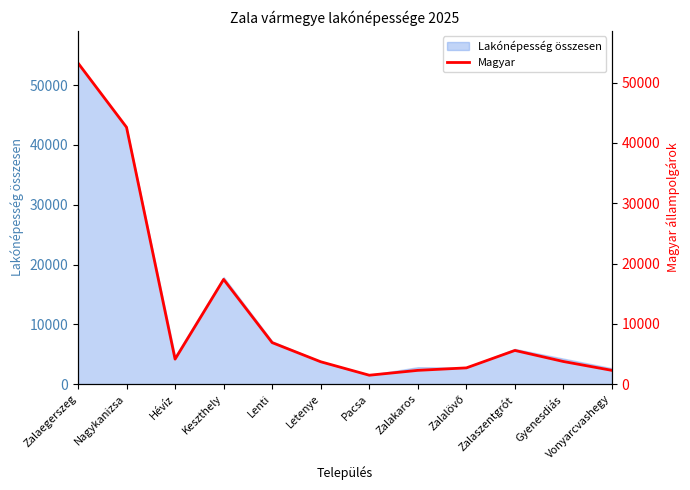

What value does the data have at Vonyarcvashegy, to the nearest 50?

2300